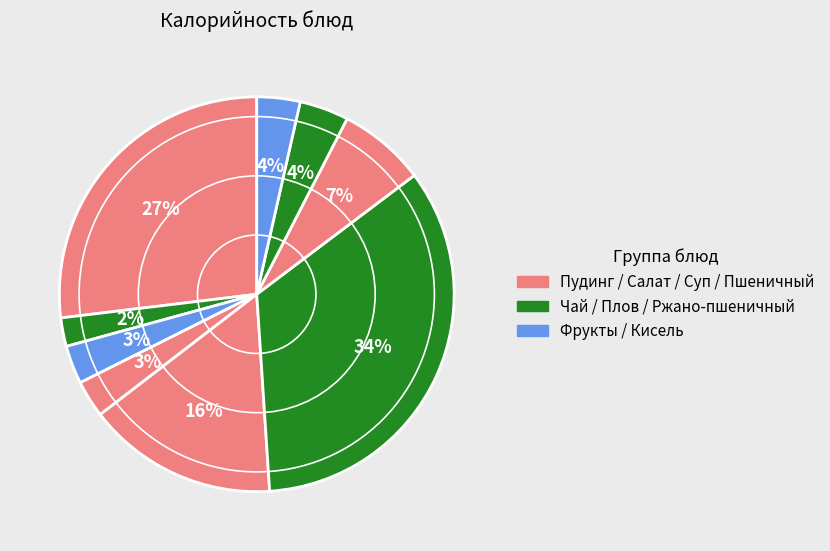

How many segments does this pie chart have?

9